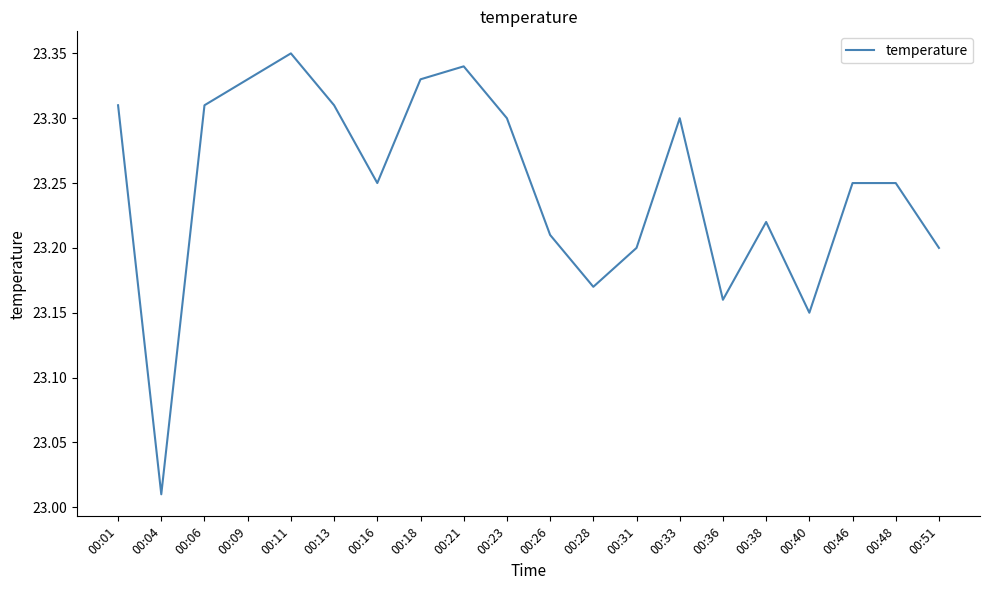

What is the difference between the maximum and minimum values?

0.3